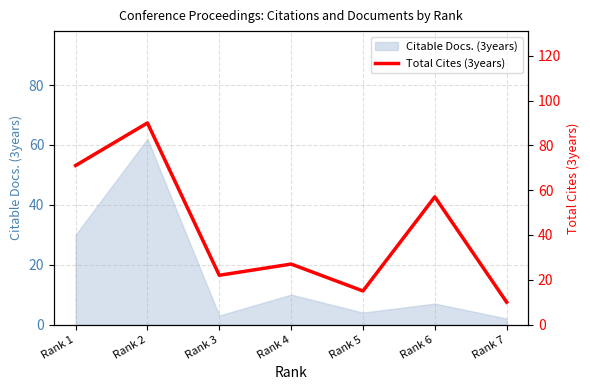

At which label does Citable Docs. (3years) reach its peak?

Rank 2